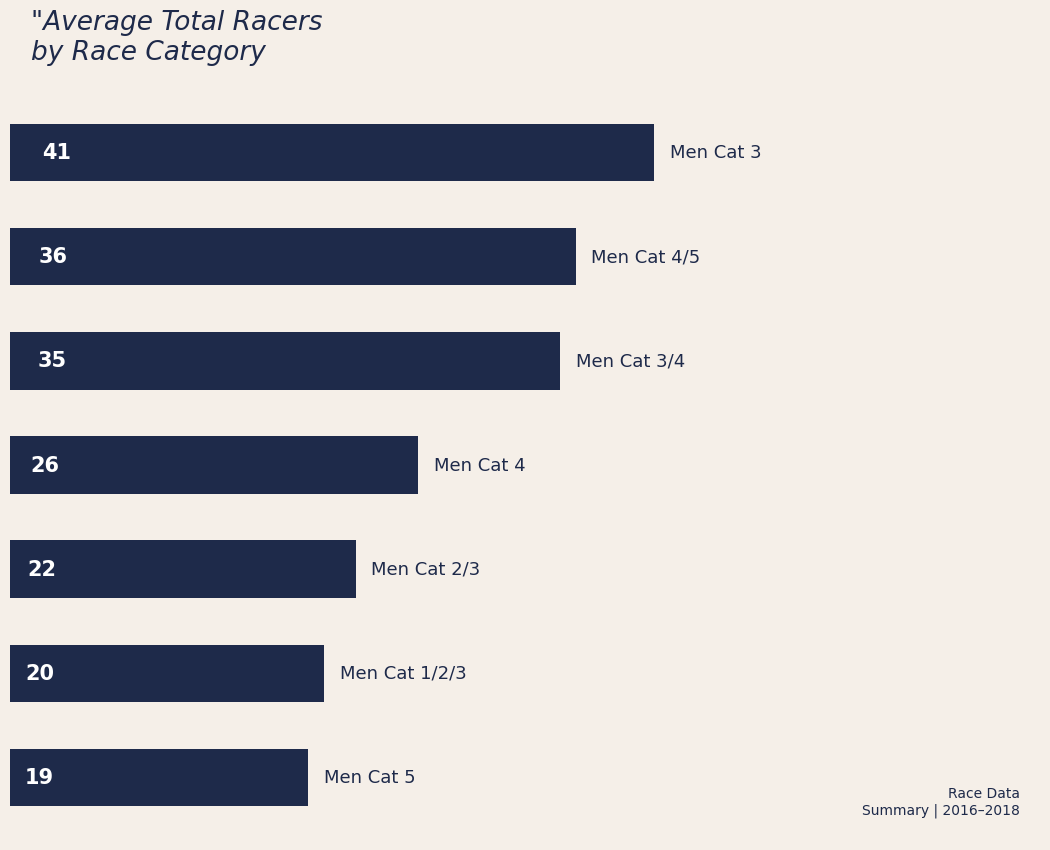

What is the maximum value shown in the chart?

41